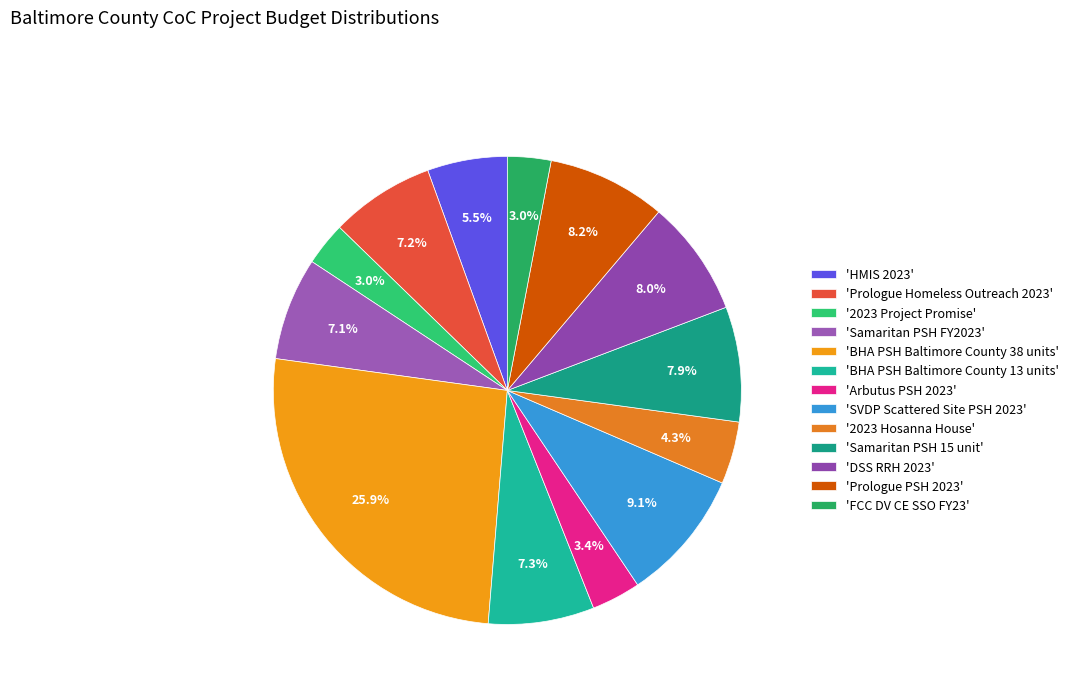

How many slices are in this pie chart?

13